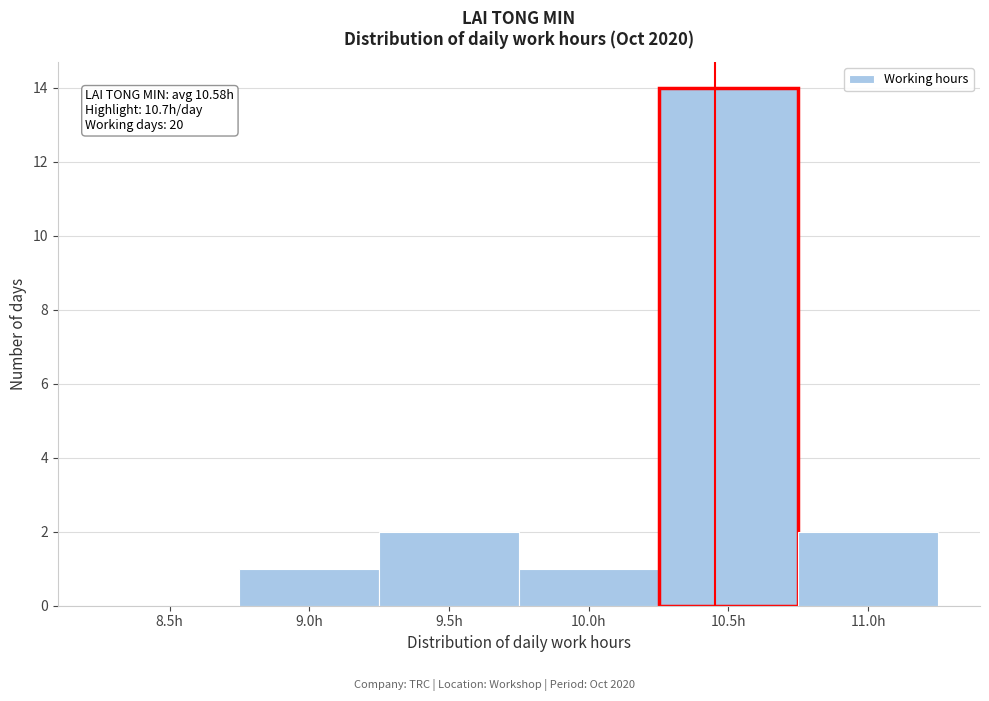

Reading left to right, transcribe all the data shown in this chart.

8.5h=0	9.0h=1	9.5h=2	10.0h=1	10.5h=14	11.0h=2